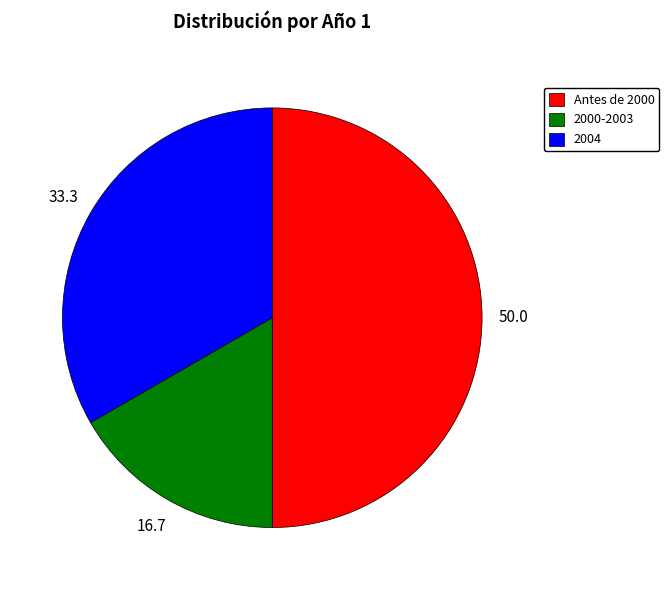

What is the largest slice in the pie chart?

Antes de 2000